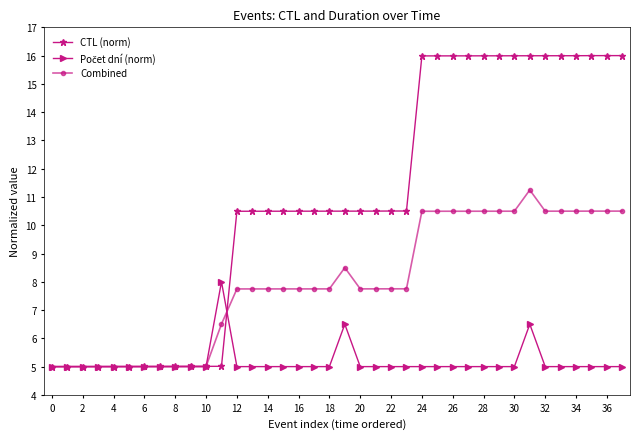

Which series has the largest total across all categories?

CTL (norm)